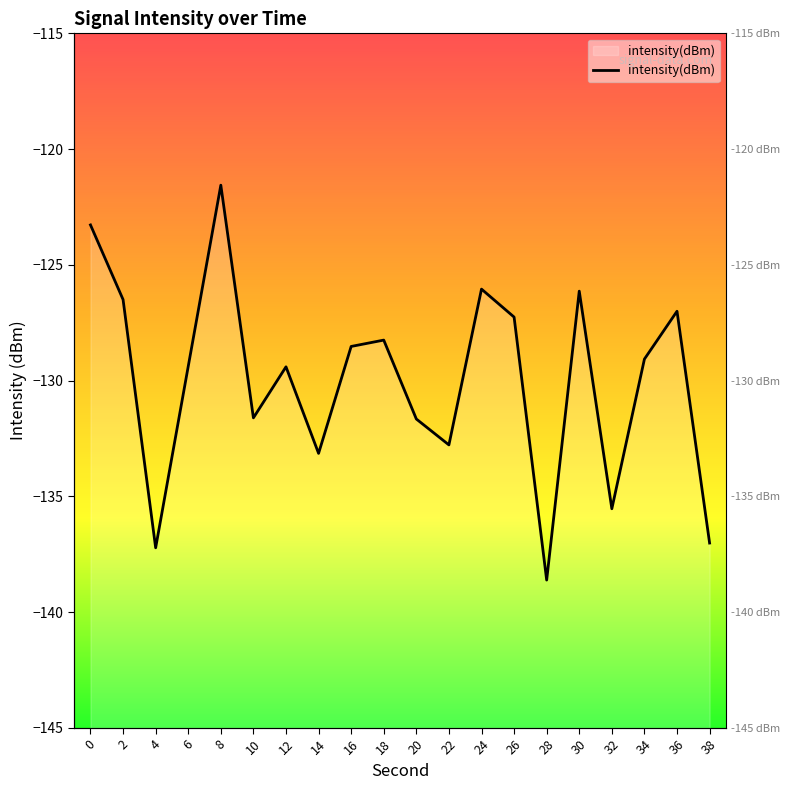

Rank the categories by value from lowest to highest.

28, 4, 38, 32, 14, 22, 20, 10, 12, 6, 34, 16, 18, 26, 36, 2, 30, 24, 0, 8